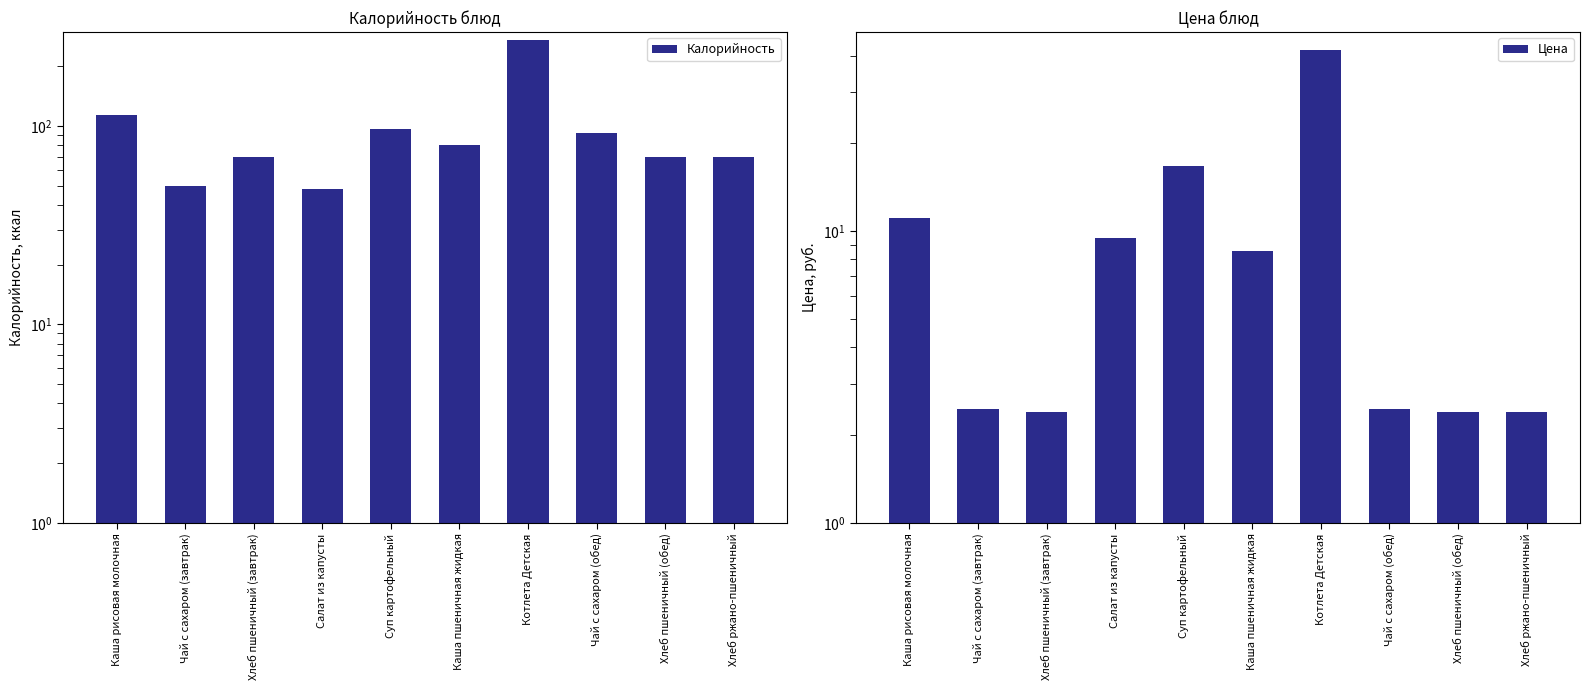

Reading left to right, transcribe all the data shown in this chart.

Калорийность: 114.0	50.0	70.0	48.0	96.0	80.0	272.0	92.0	70.0	70.0
Цена: 11.1	2.5	2.4	9.5	16.8	8.6	41.7	2.5	2.4	2.4